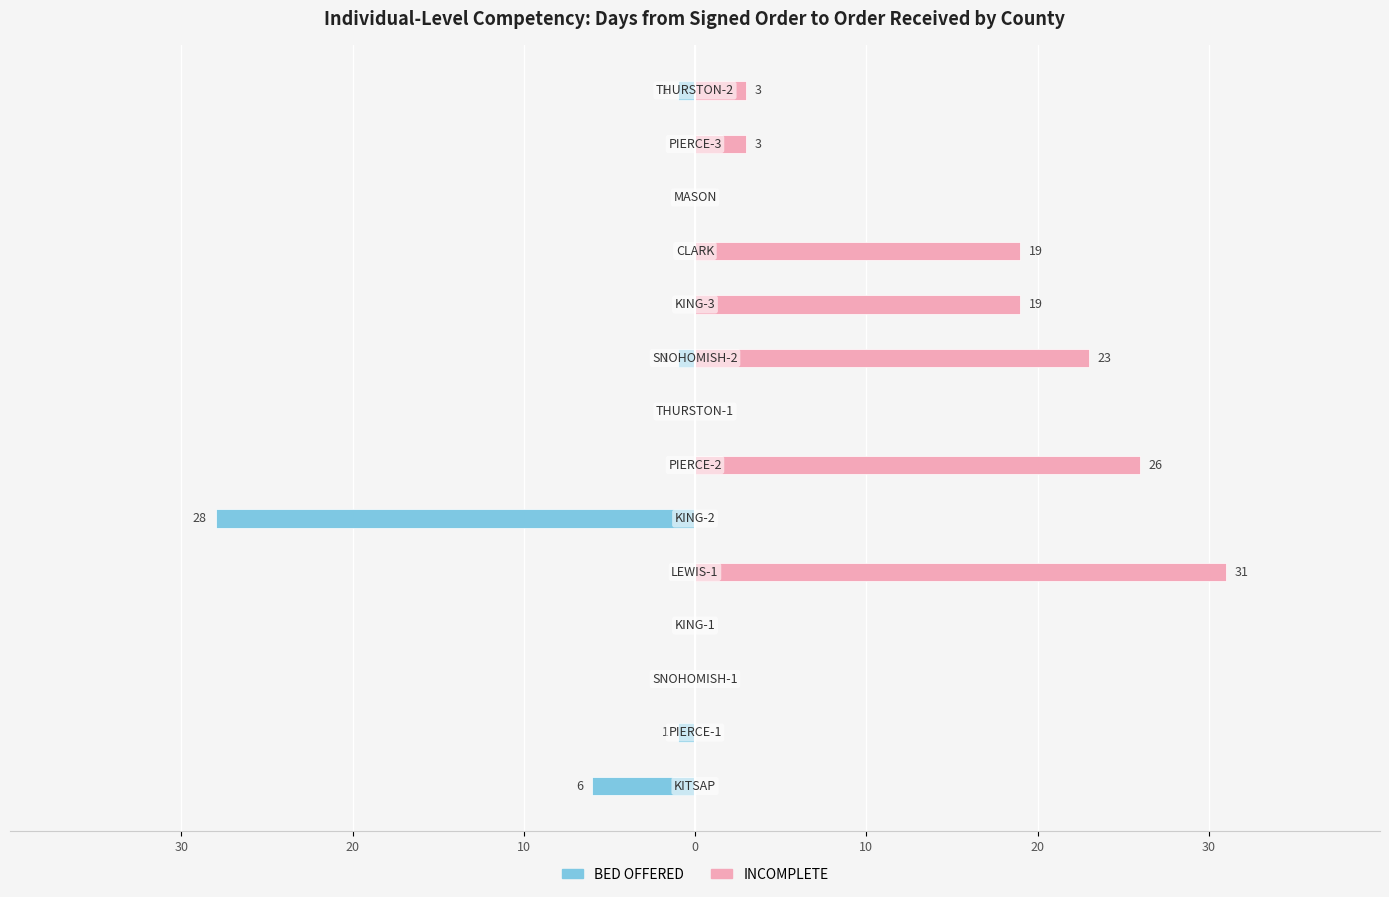

How many values in the INCOMPLETE series are below 3?

7